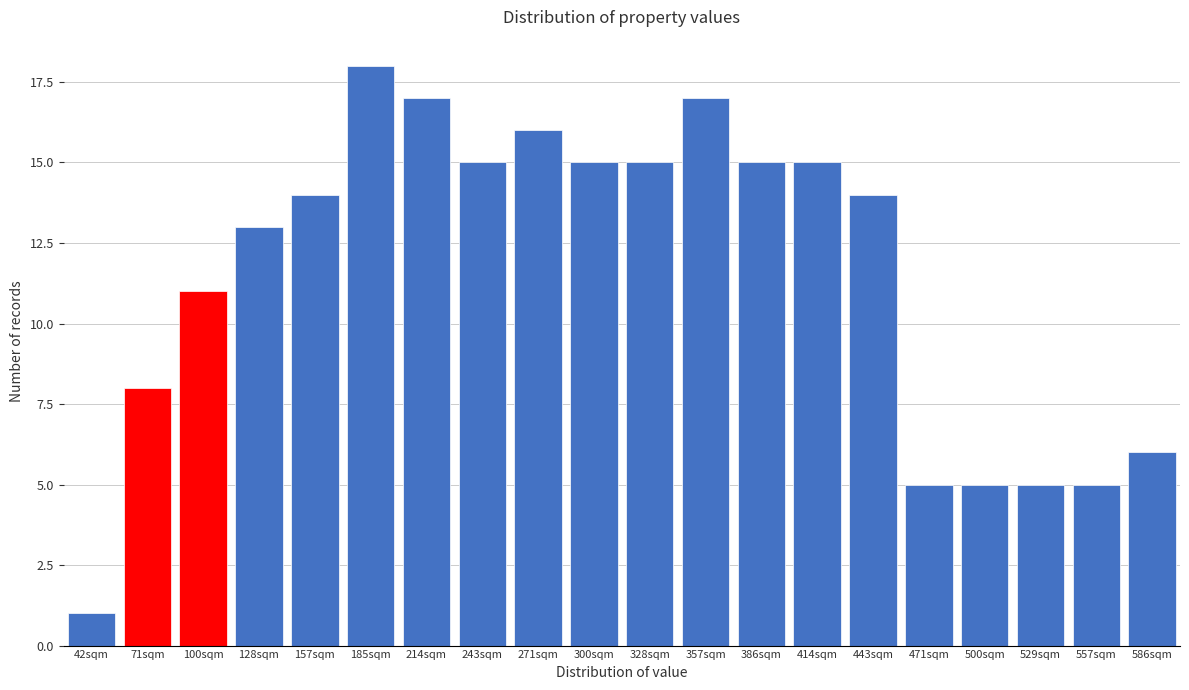

Reading right to left, list all the values displayed in this chart.

6	5	5	5	5	14	15	15	17	15	15	16	15	17	18	14	13	11	8	1